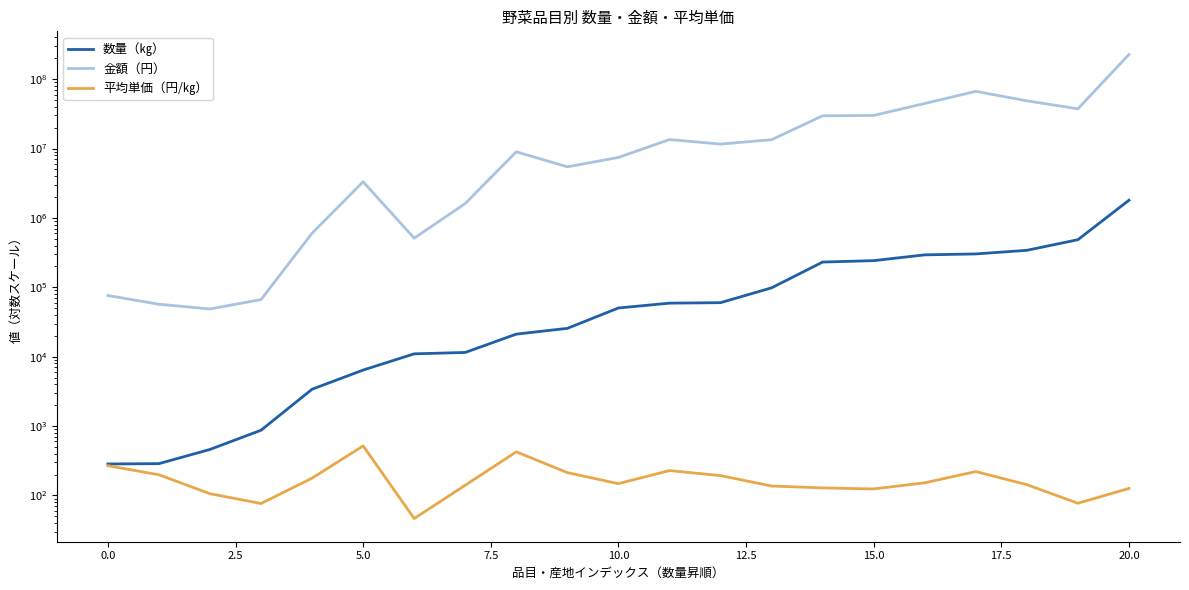

True or false: 数量（㎏） and 平均単価（円/㎏） cross at least once.

False